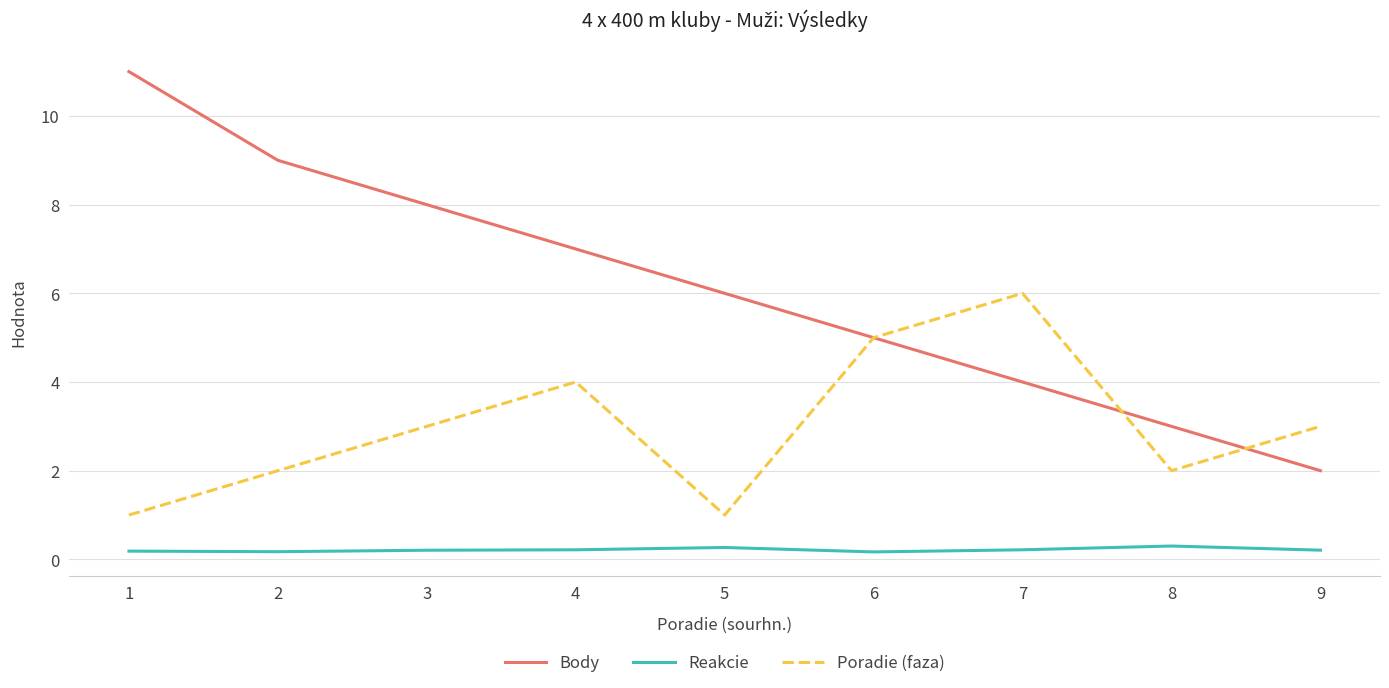

Which label corresponds to the largest value in the chart?

1